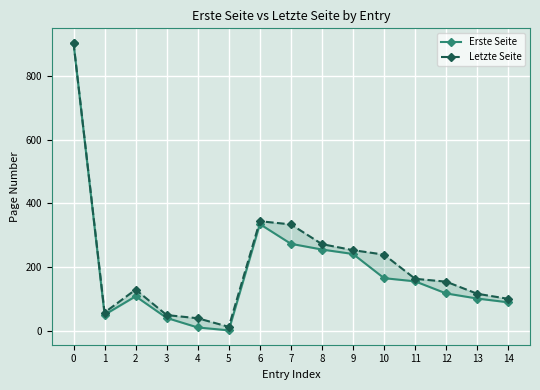

What is the minimum value for Erste Seite?

1